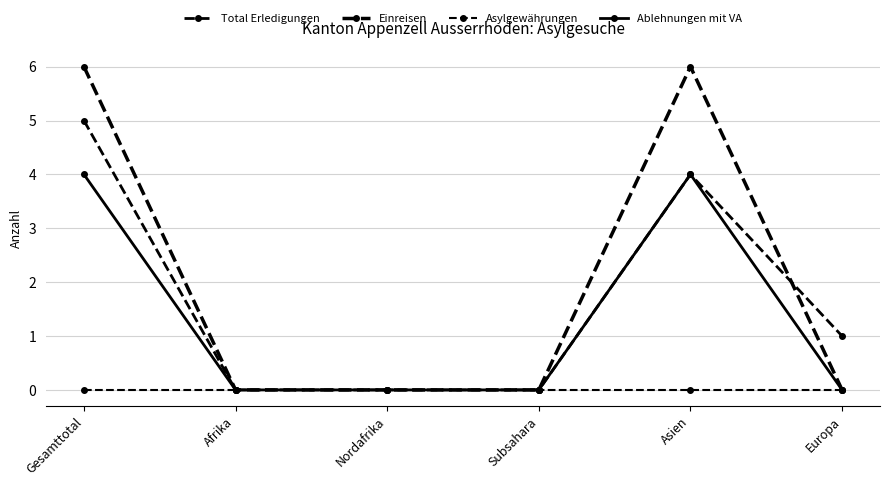

What is the value of the Einreisen point at the 5th from the left?

6